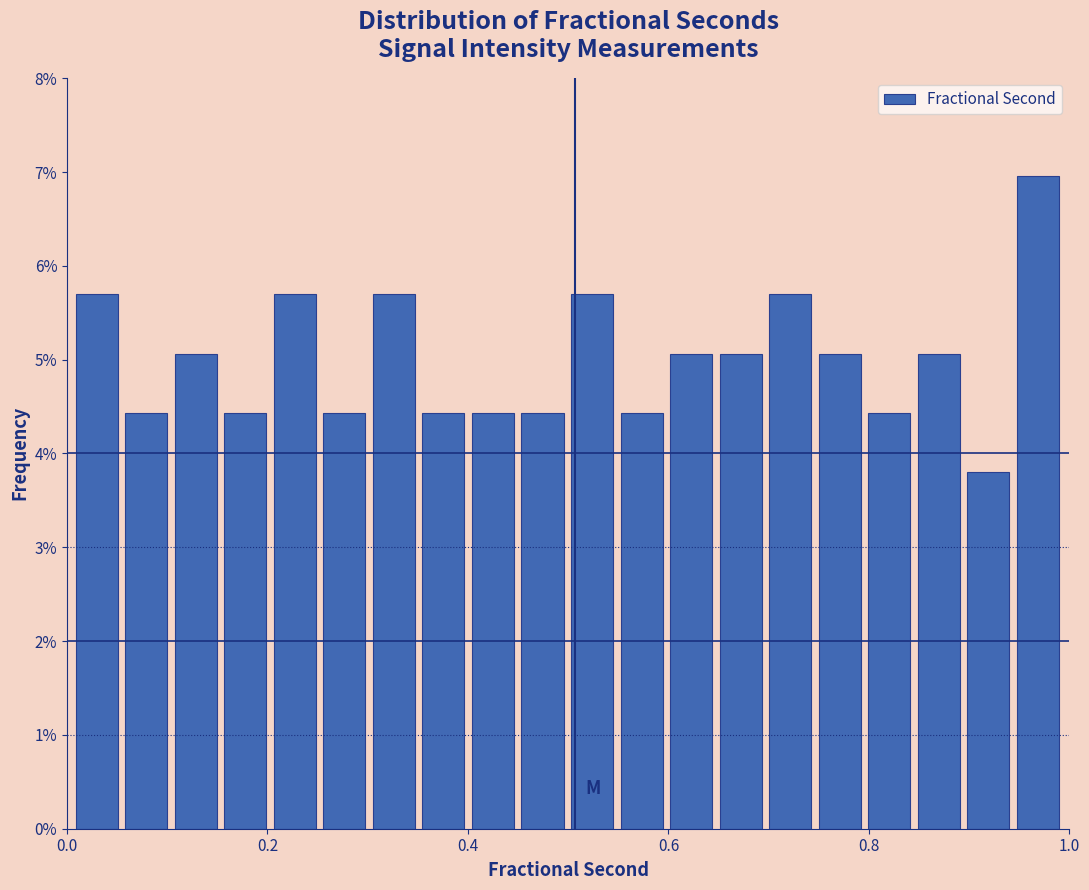

Read against the x-axis, roughly where is the centre of the tallest bar?

0.96